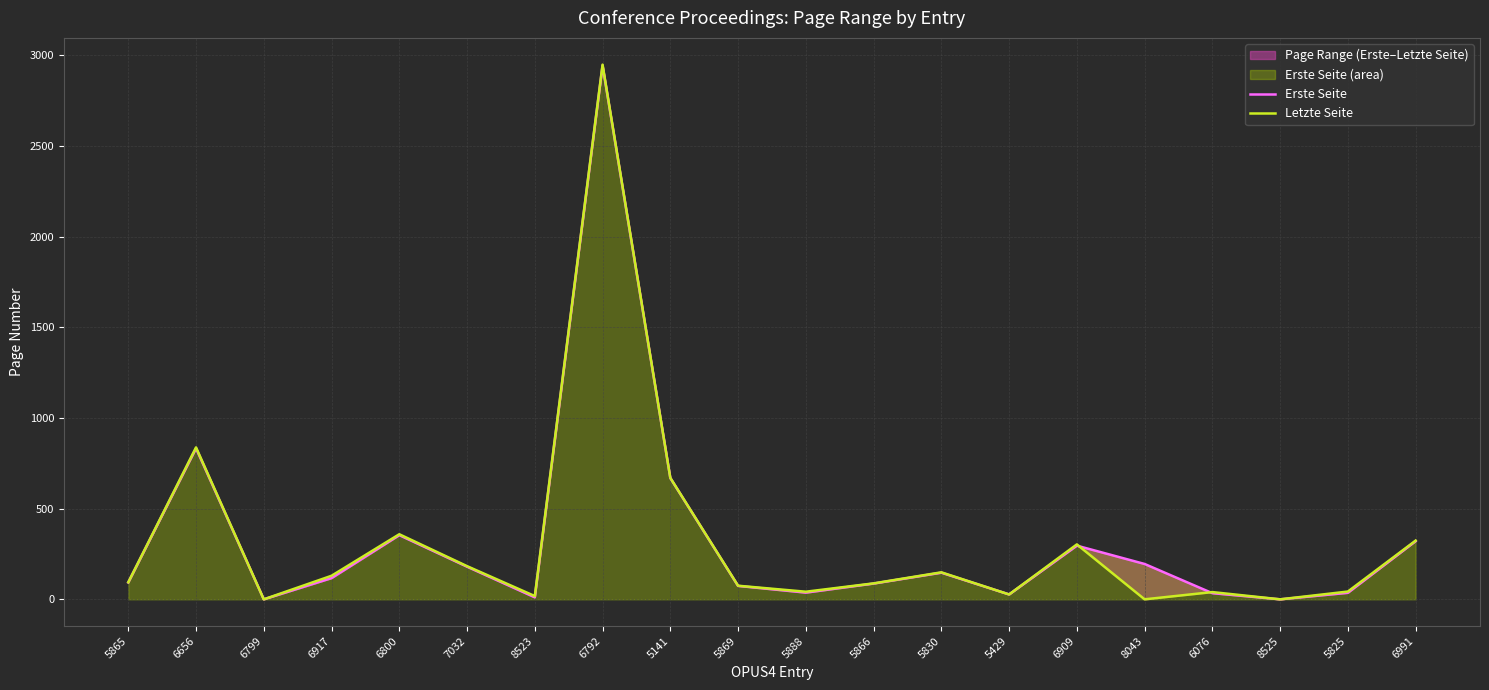

Reading left to right, what are all the values shown in this chart?

Erste Seite: 93	833	0	117	354	180	11	2944	669	74	37	87	147	27	296	195	34	0	36	321
Letzte Seite: 94	838	0	130	359	183	18	2949	670	75	42	88	149	27	303	0	40	0	43	324